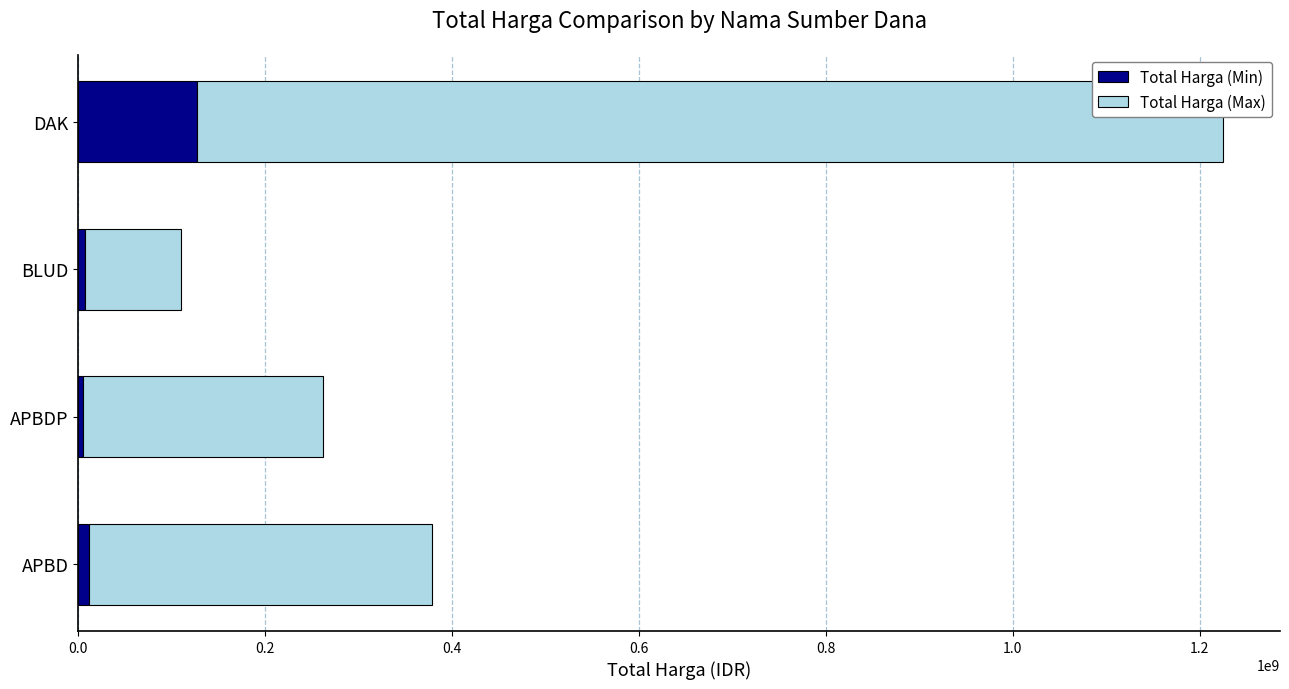

At which category is the sum across all series the highest?

DAK